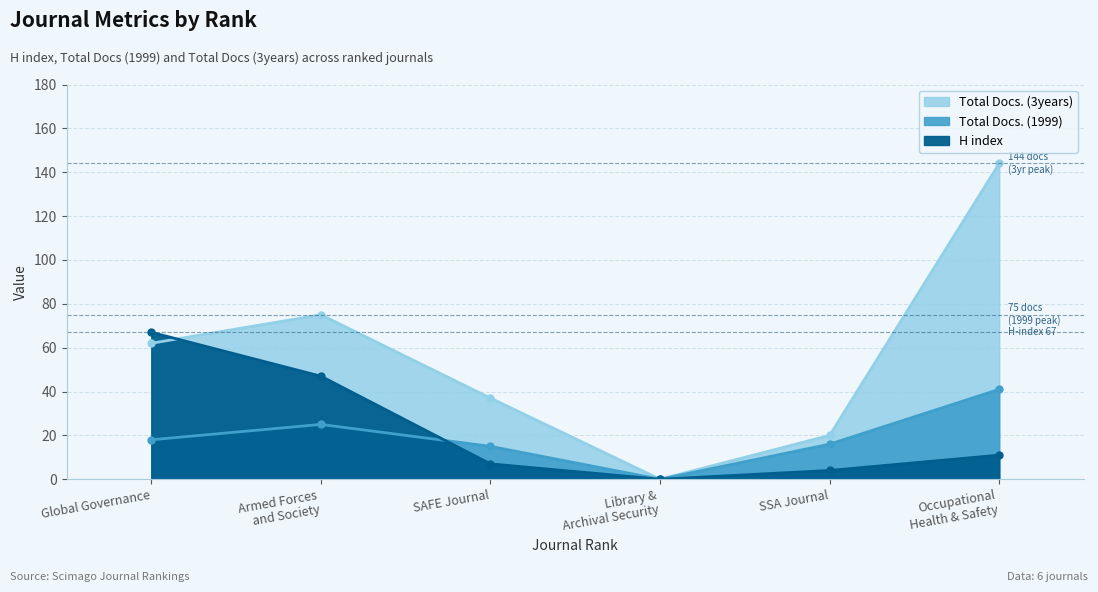

Where do Total Docs. (1999) and H index first cross each other?

Armed Forces
and Society and SAFE Journal